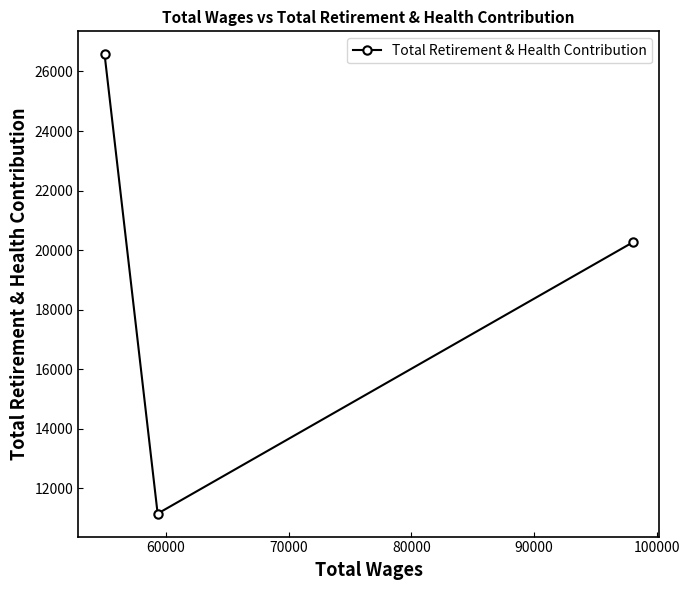

Reading left to right, extract all data points from this chart.

26577	11146	20257